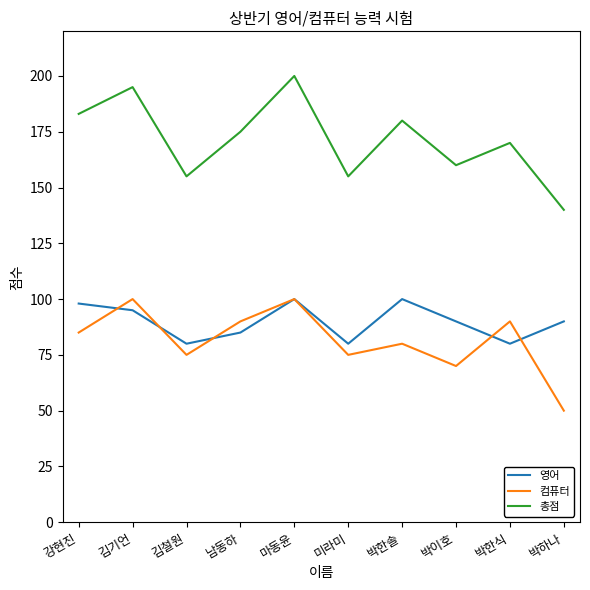

True or false: 총점 and 컴퓨터 cross at least once.

False